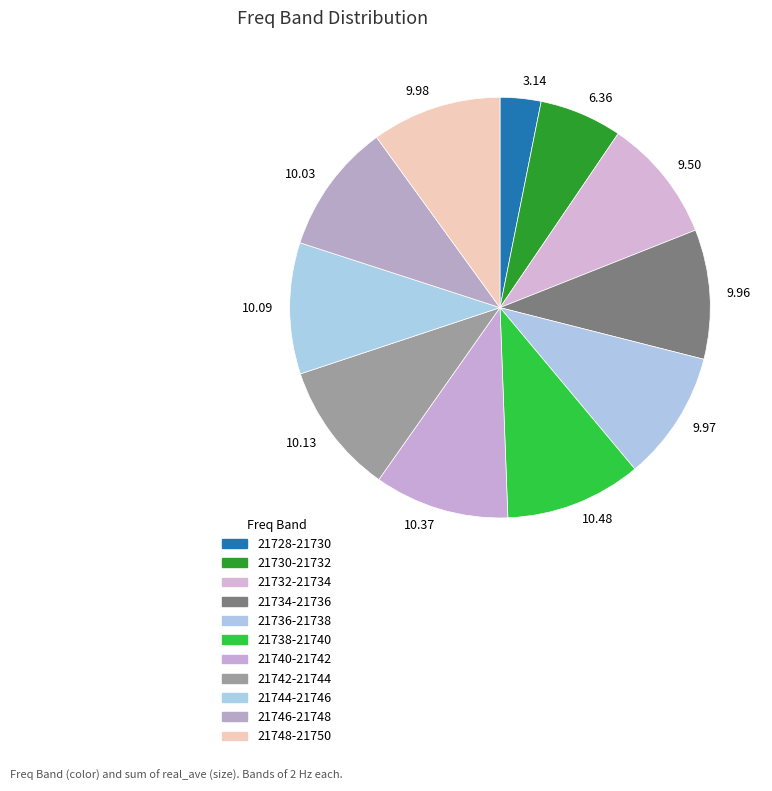

Between 6.36 and 9.50, which is larger?

9.50